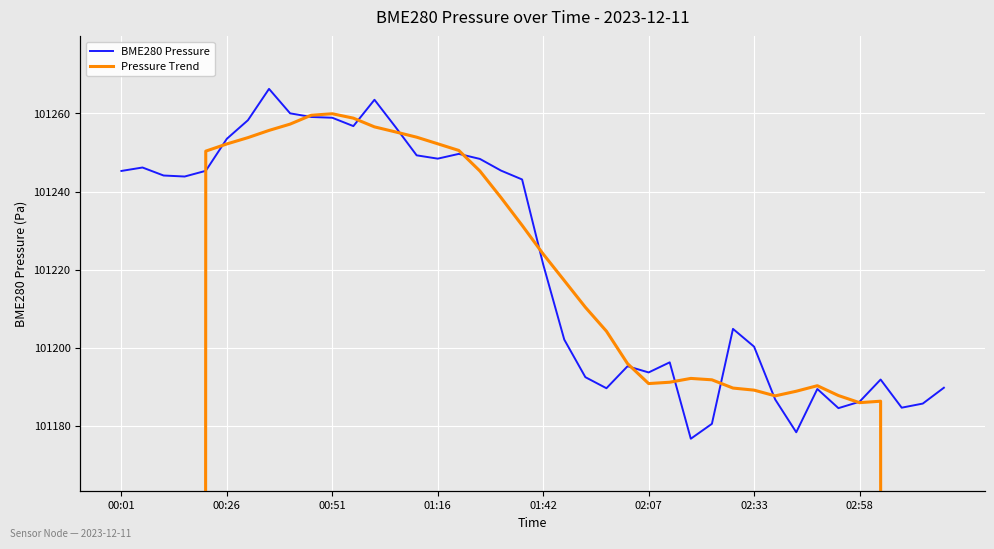

Where is BME280 Pressure nearest to the value 101221?

01:42